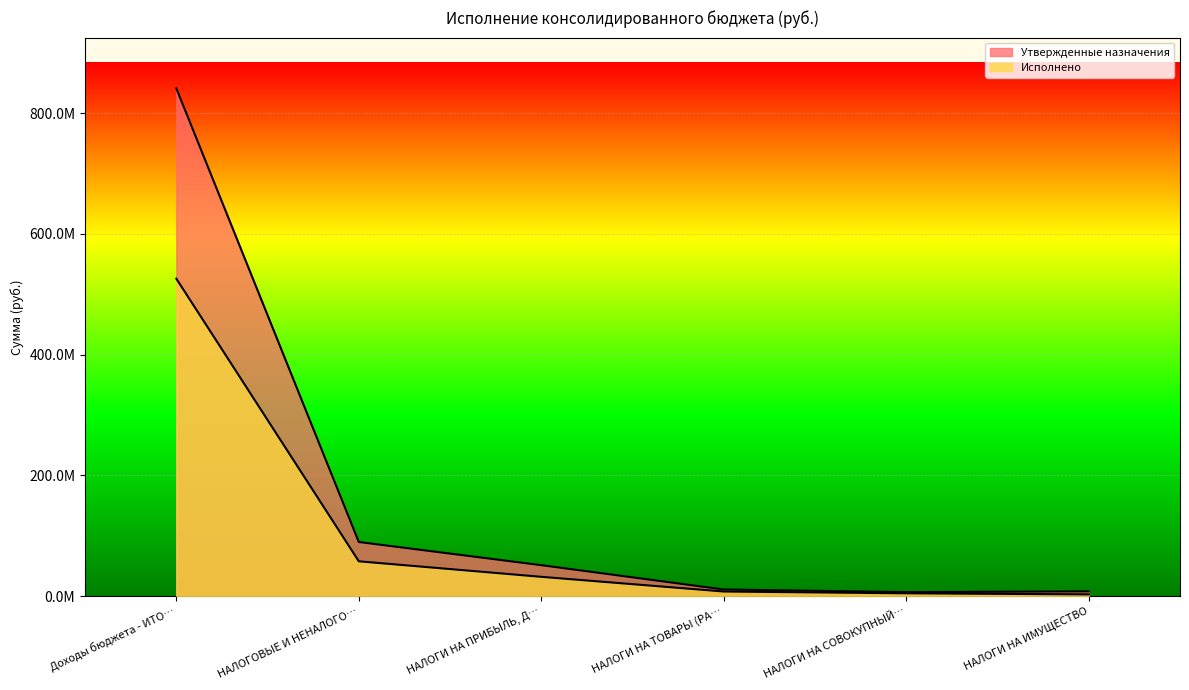

The Исполнено series shows 525818367.7 at Доходы бюджета - ИТО…. True or false?

True